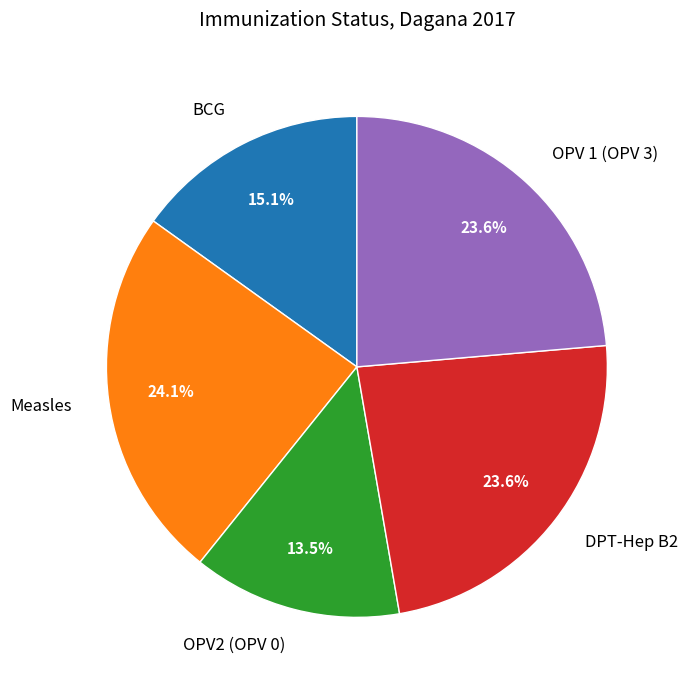

What percentage is NOT represented by BCG?

84.9%